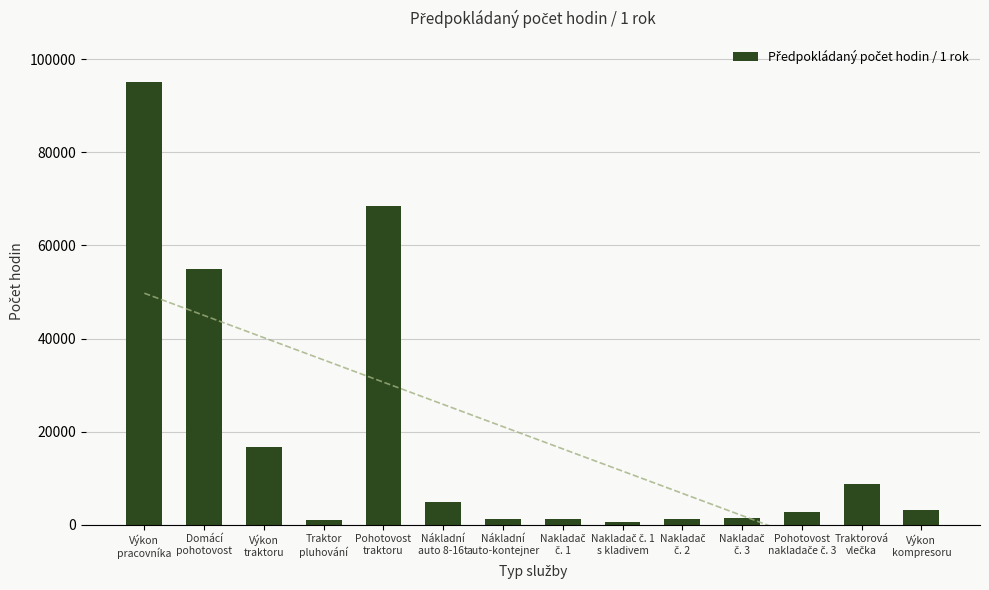

What position from the right is Pohotovost
traktoru?

10